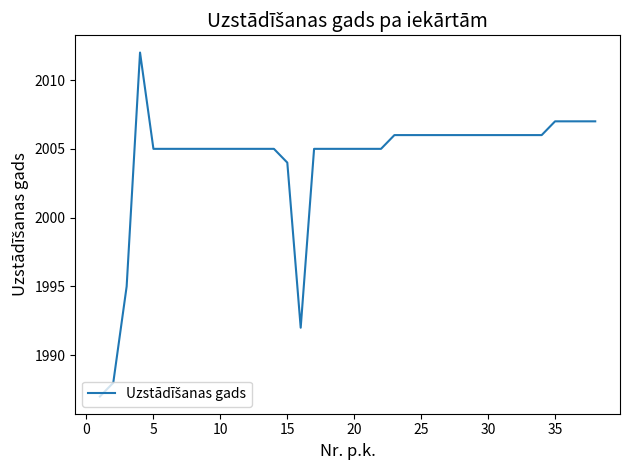

What is the minimum value shown in the chart?

1987